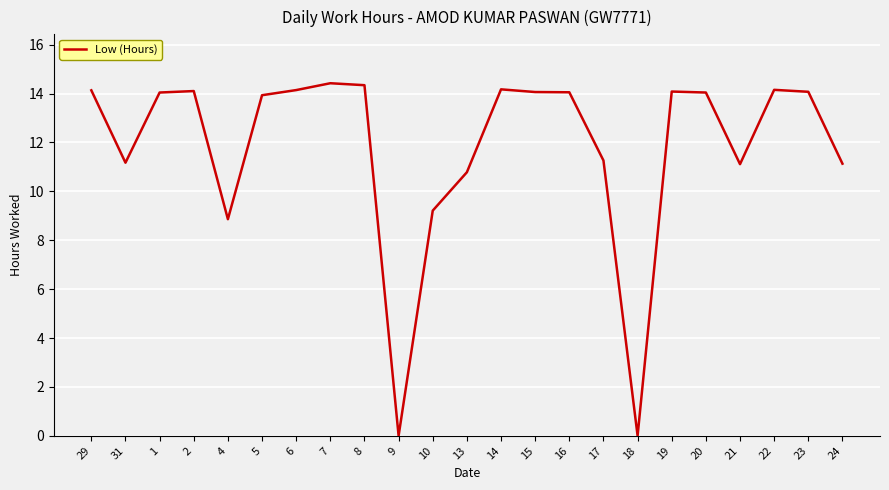

Which has a higher value, 13 or 4?

13